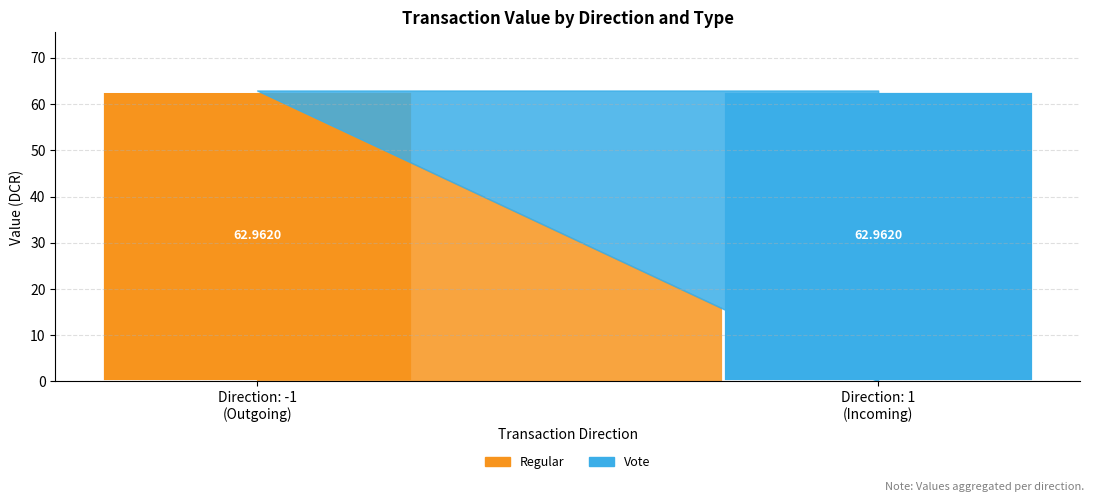

The Regular series shows 38.1 at Direction: 1
(Incoming). True or false?

False